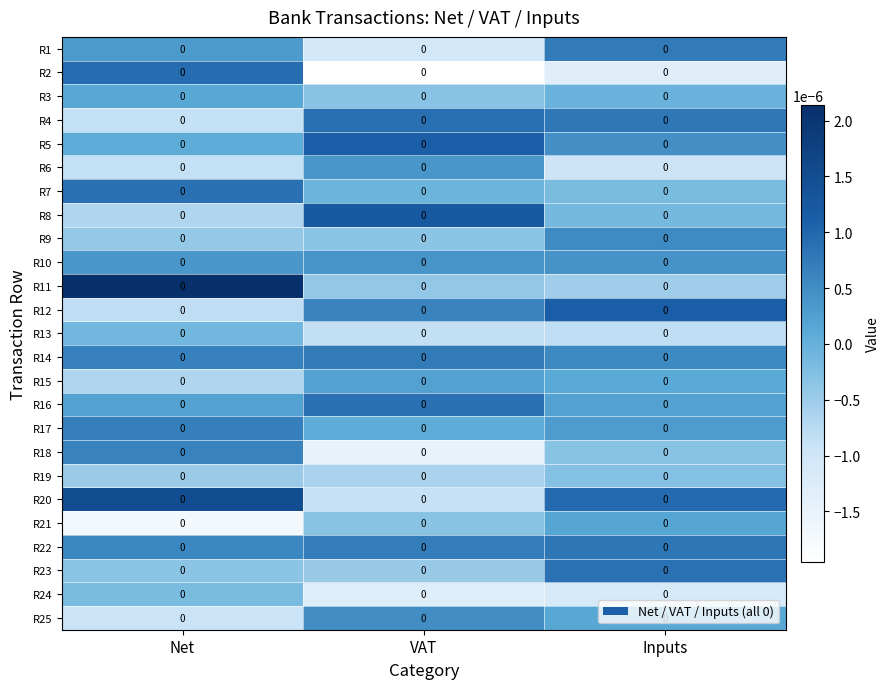

At how many categories does at least one series exceed 0?

3